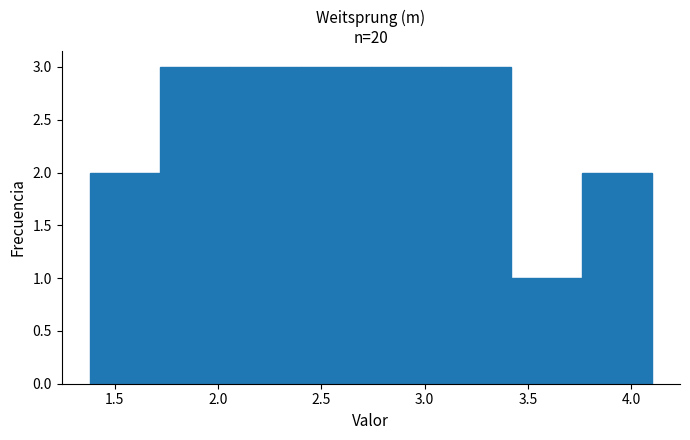

Reading left to right, transcribe this chart: for each bar, give the range it covers on the x-axis and its height. Neither the bar edges nor the heights are printed on the chart, so give them approximately, as read against the axes.

1.38 to 1.72: 2
1.72 to 2.06: 3
2.06 to 2.40: 3
2.40 to 2.74: 3
2.74 to 3.08: 3
3.08 to 3.42: 3
3.42 to 3.76: 1
3.76 to 4.10: 2